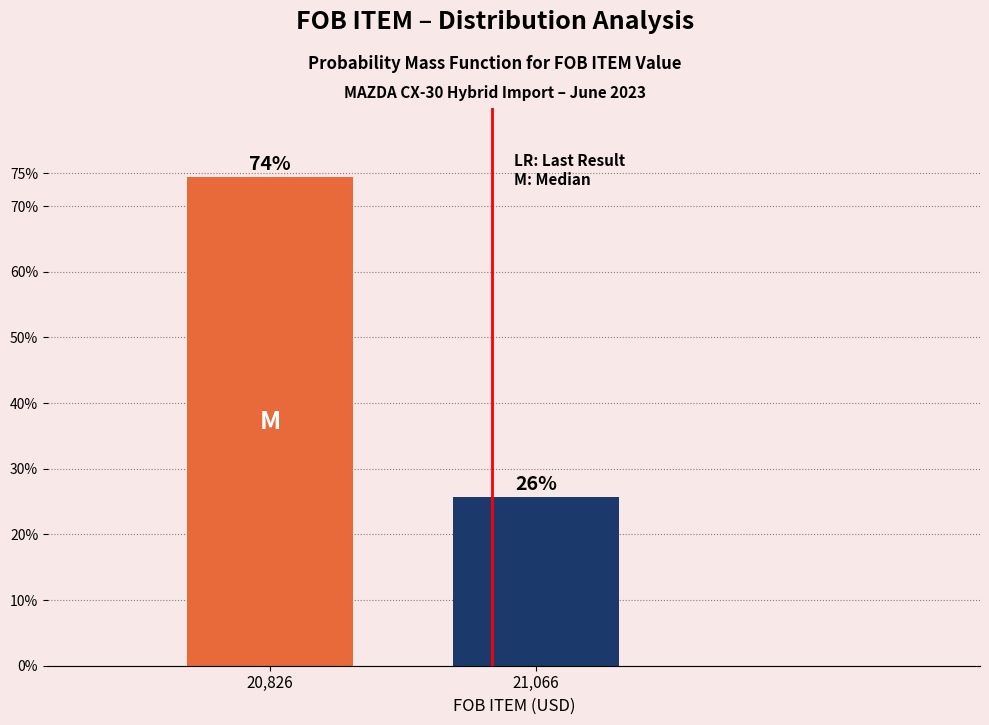

The value at 21,066 is 25.6. True or false?

True